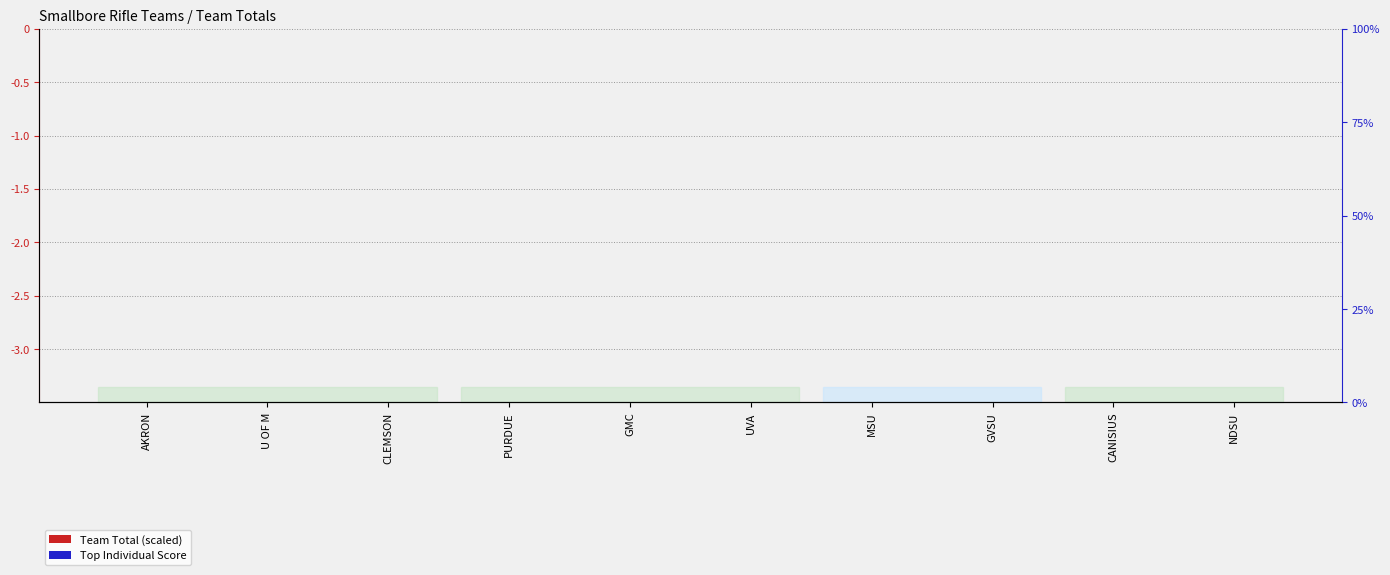

Does the chart contain any negative values?

No